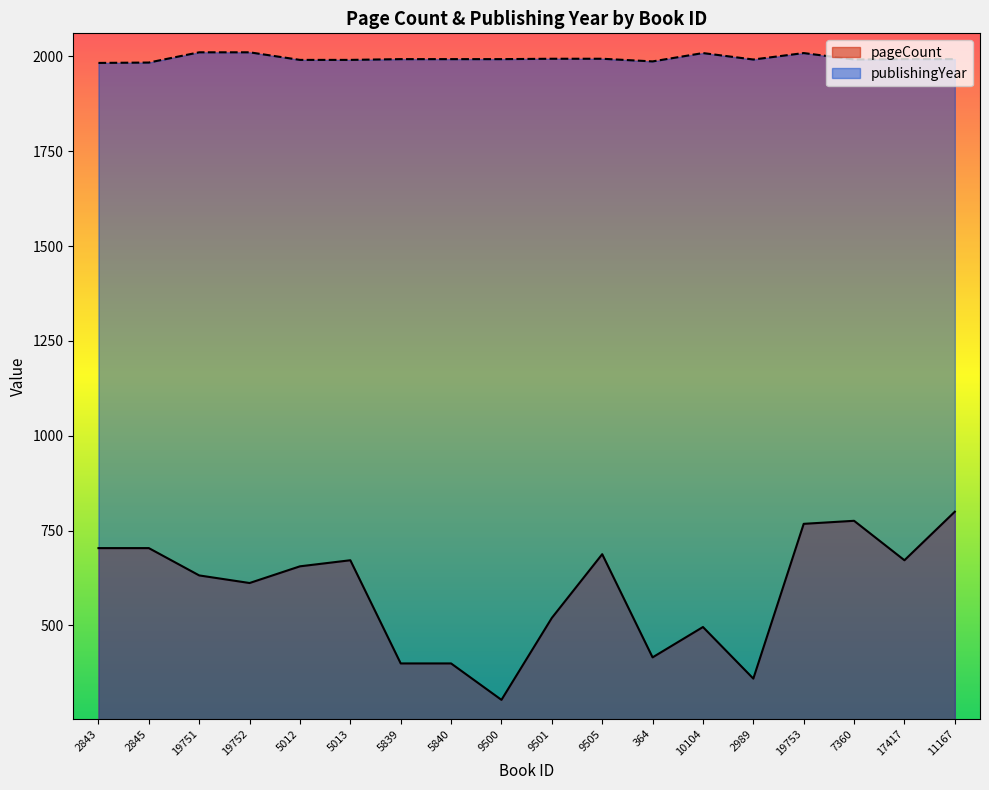

At which category does the chart reach its minimum across all series?

9500